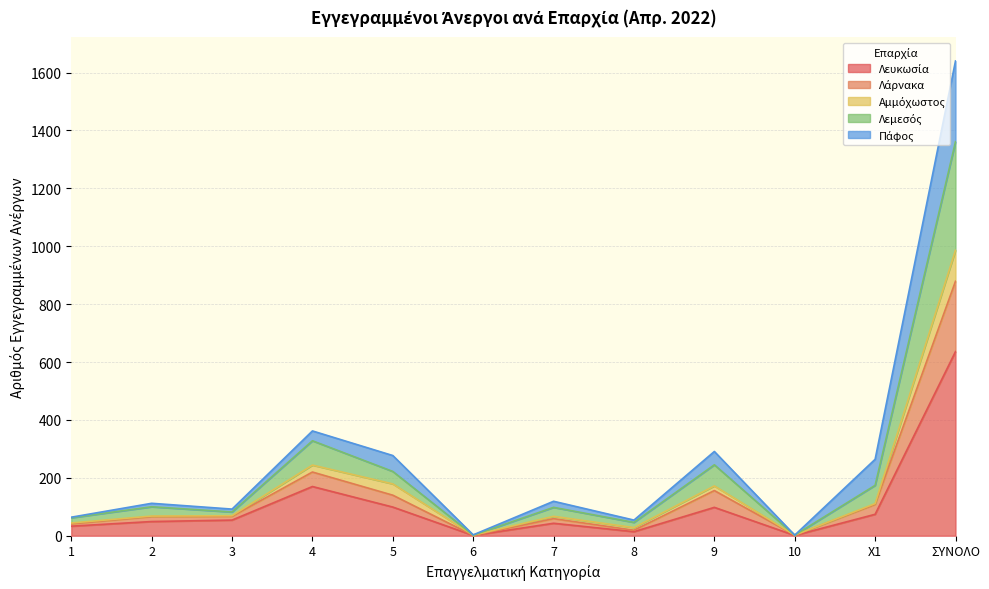

What is the total value across all series at ΣΥΝΟΛΟ?

1640